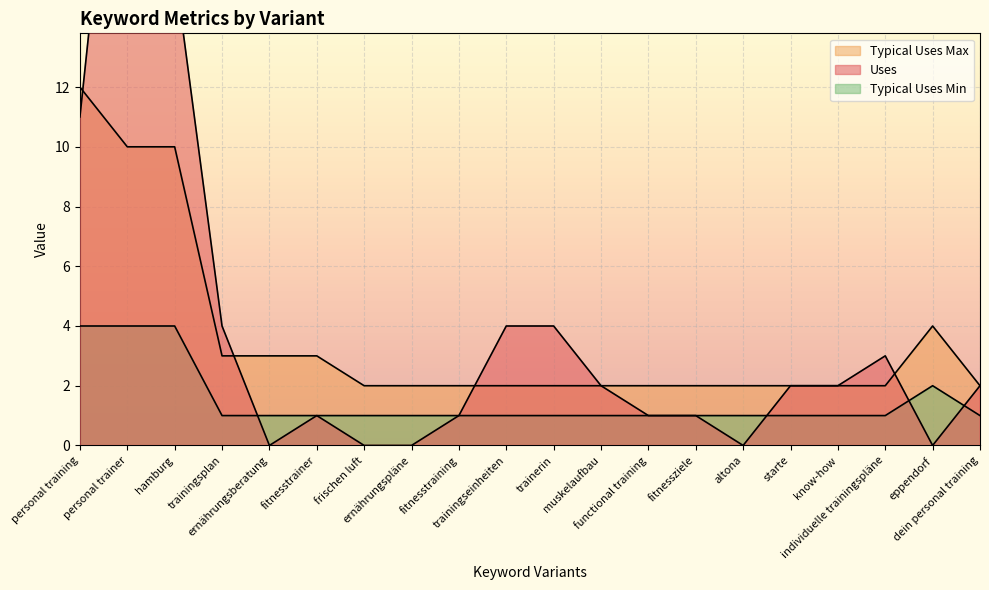

After their last crossing, which series has the higher values: Typical Uses Max or Uses?

Typical Uses Max